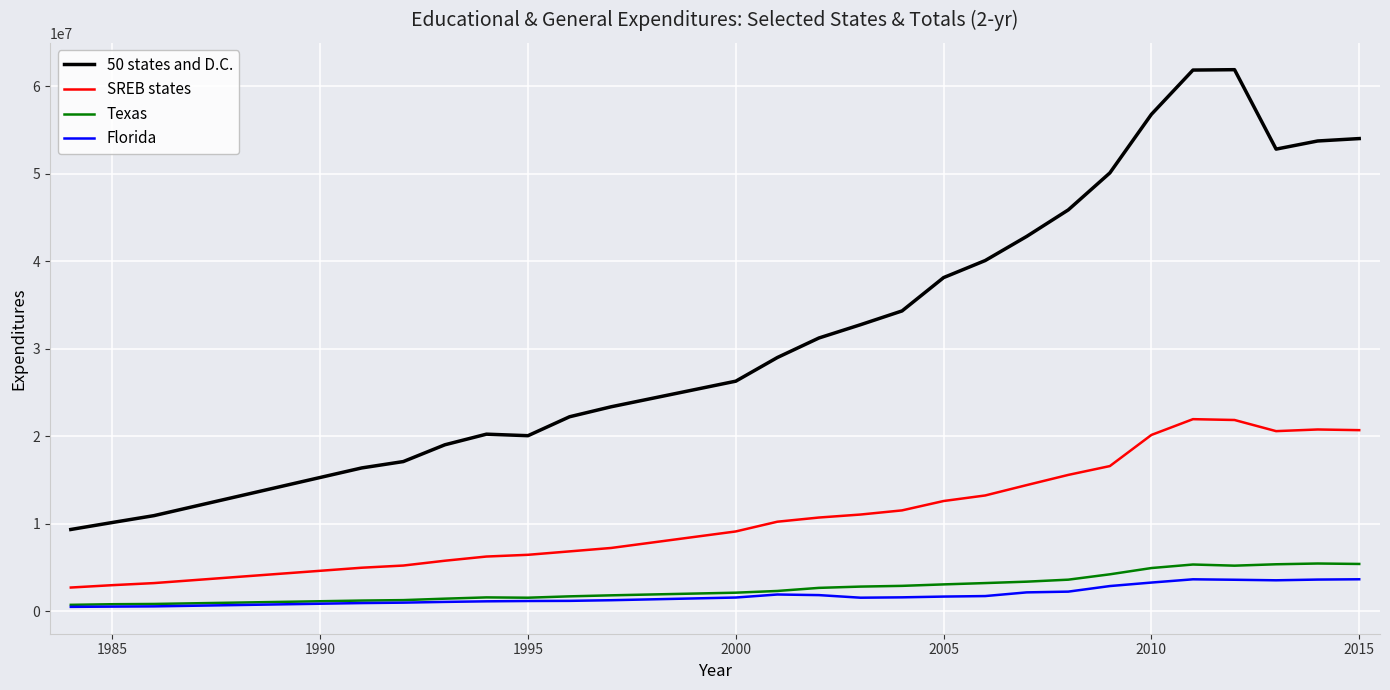

Which series has the largest range (max minus min)?

50 states and D.C.